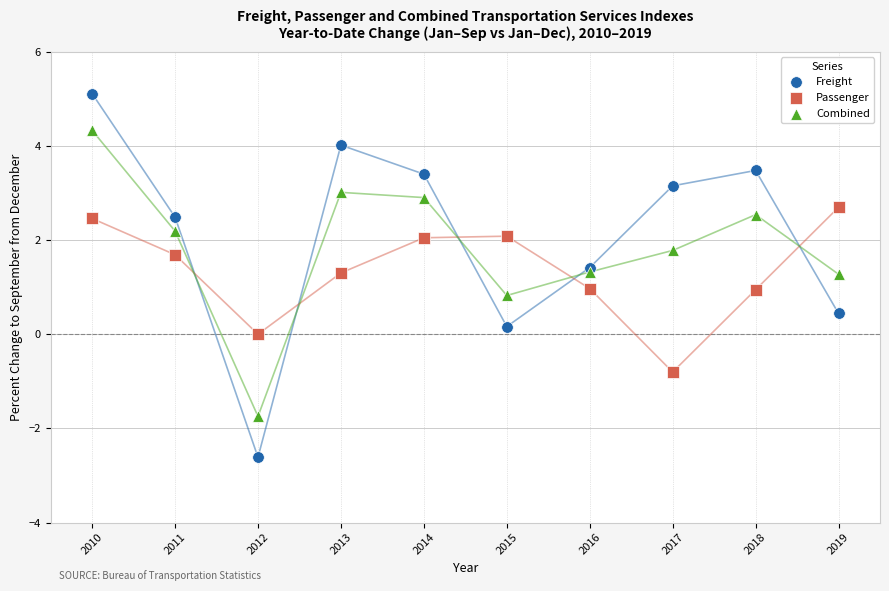

Which series reaches the maximum Y coordinate?

Freight